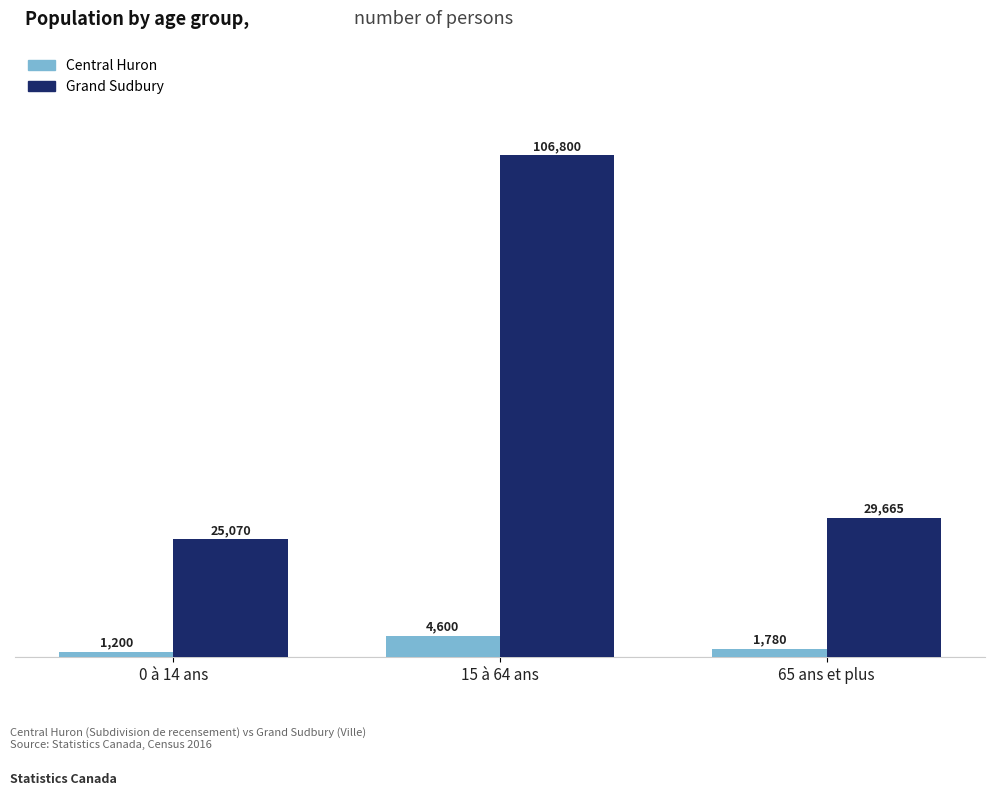

The Central Huron series shows 1780 at 65 ans et plus. True or false?

True